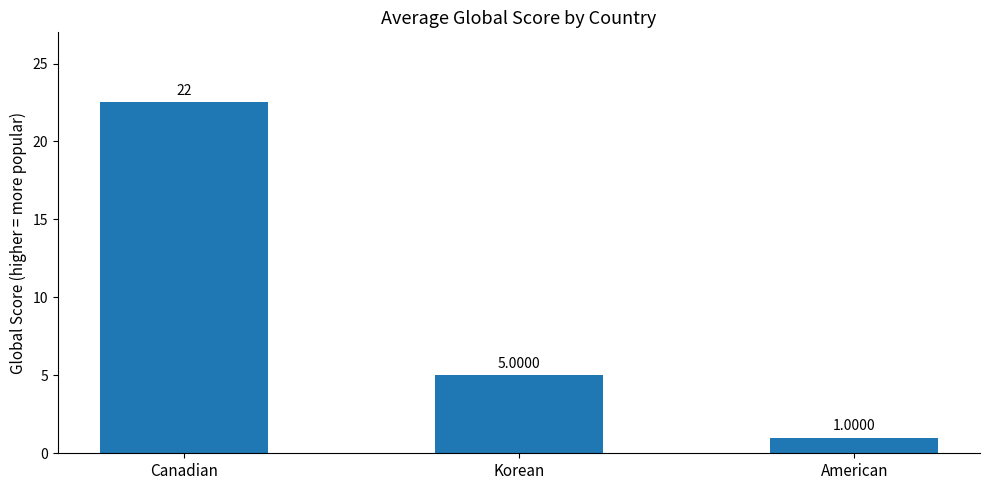

At which category does the chart reach its minimum across all series?

American